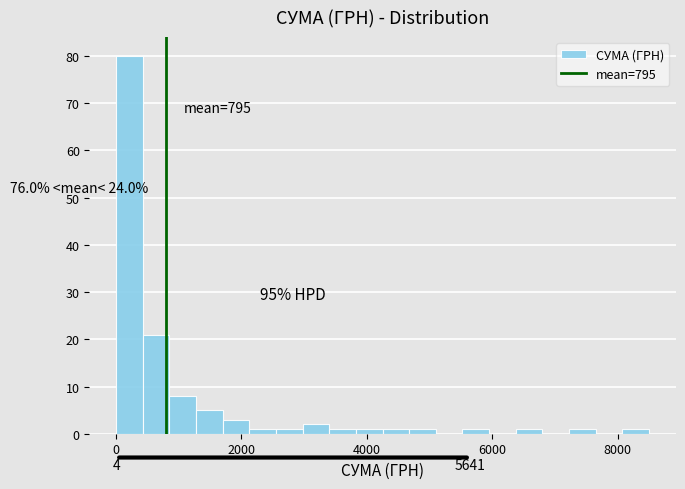

Around what value on the x-axis is the tallest bar? Give the approximate position of its centre, as read against the axis.

200